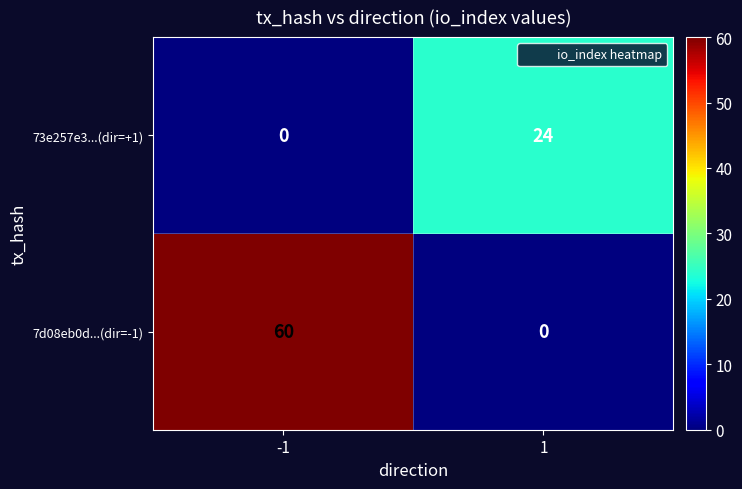

What is the spread (max minus min) of values at -1?

60